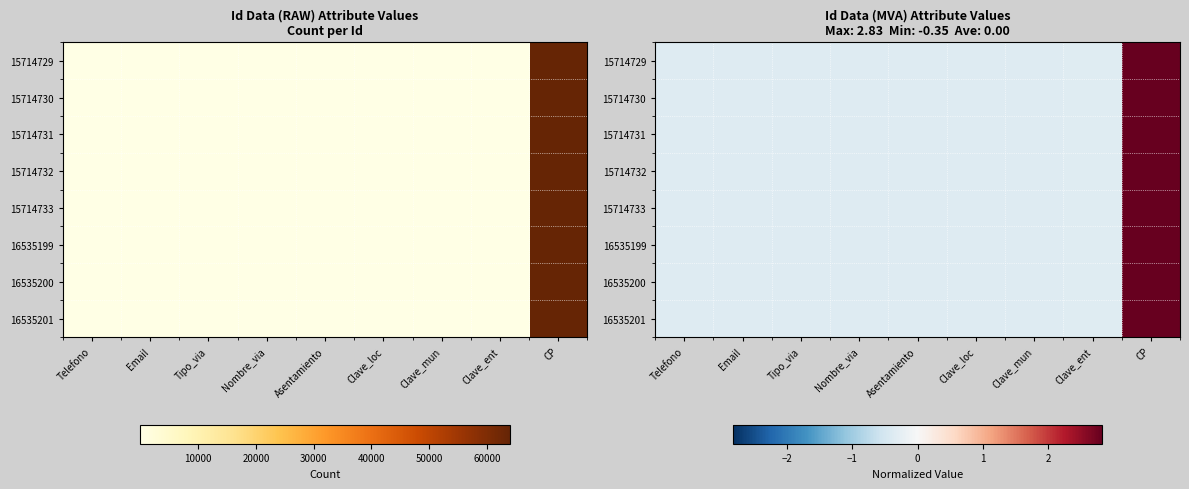

At which category is the sum across all series the highest?

CP